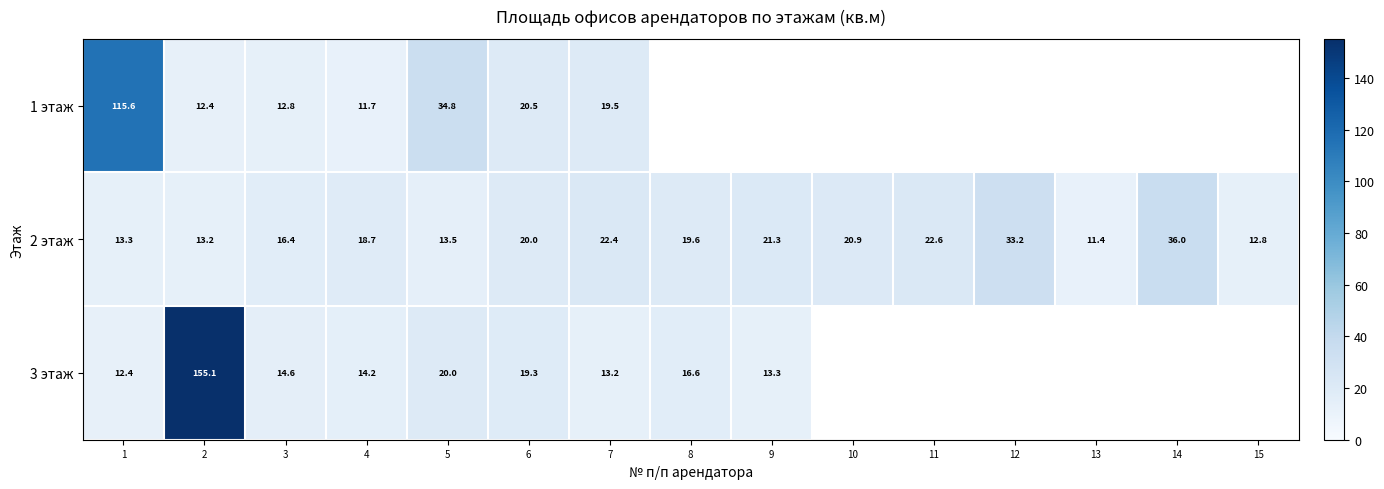

At which category is the sum across all series the highest?

2